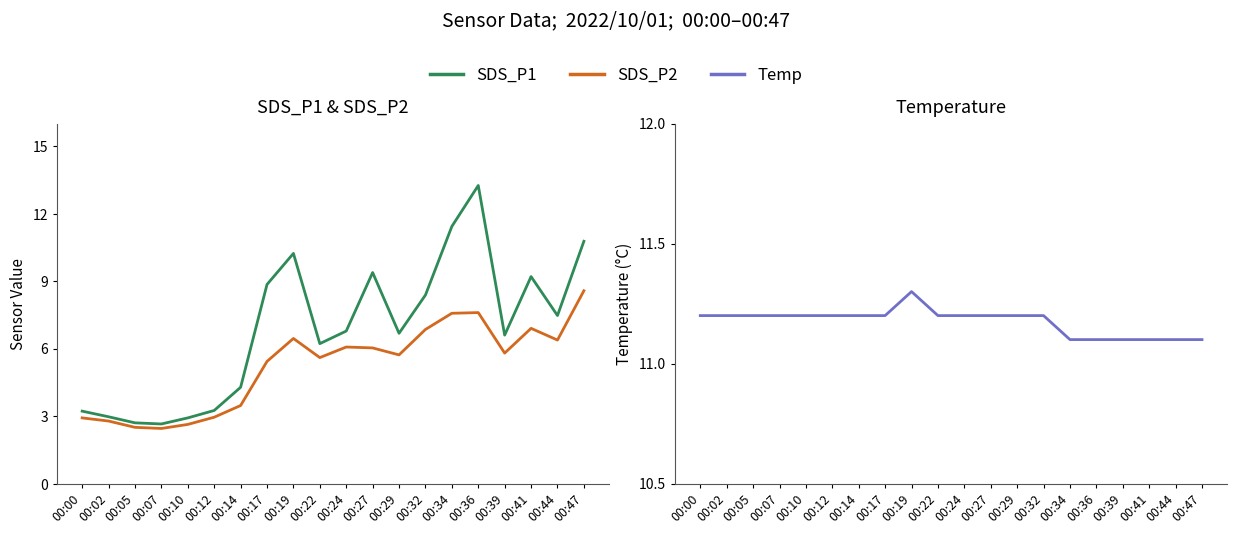

Rank the series by their average value, from highest to lowest.

Temp, SDS_P1, SDS_P2